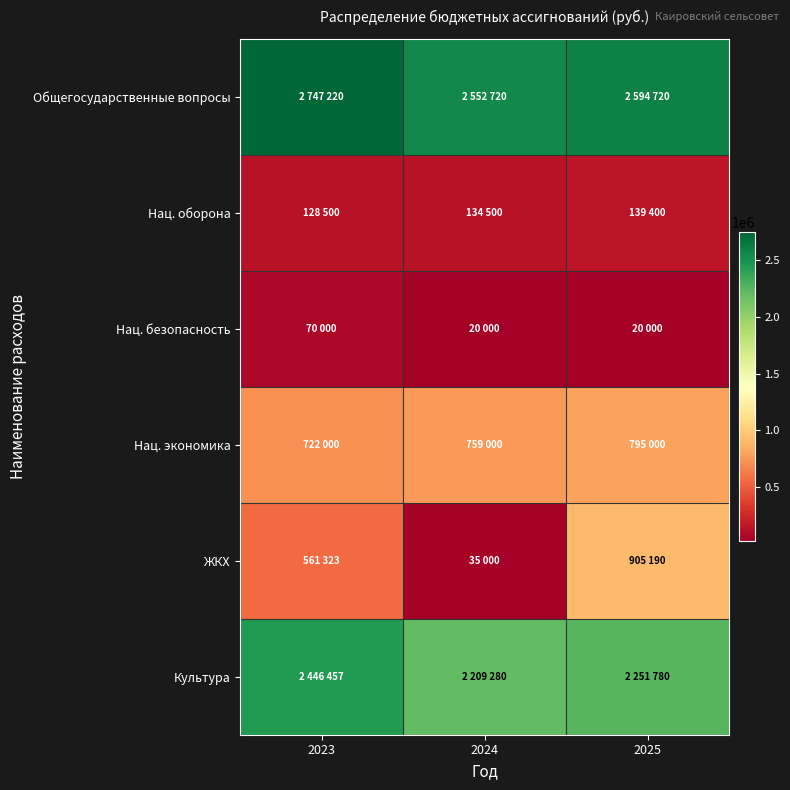

Reading left to right, extract all data points from this chart.

Общегосударственные вопросы: 2023=2747220	2024=2552720	2025=2594720
Нац. оборона: 2023=128500	2024=134500	2025=139400
Нац. безопасность: 2023=70000	2024=20000	2025=20000
Нац. экономика: 2023=722000	2024=759000	2025=795000
ЖКХ: 2023=561323	2024=35000	2025=905190
Культура: 2023=2446457	2024=2209280	2025=2251780